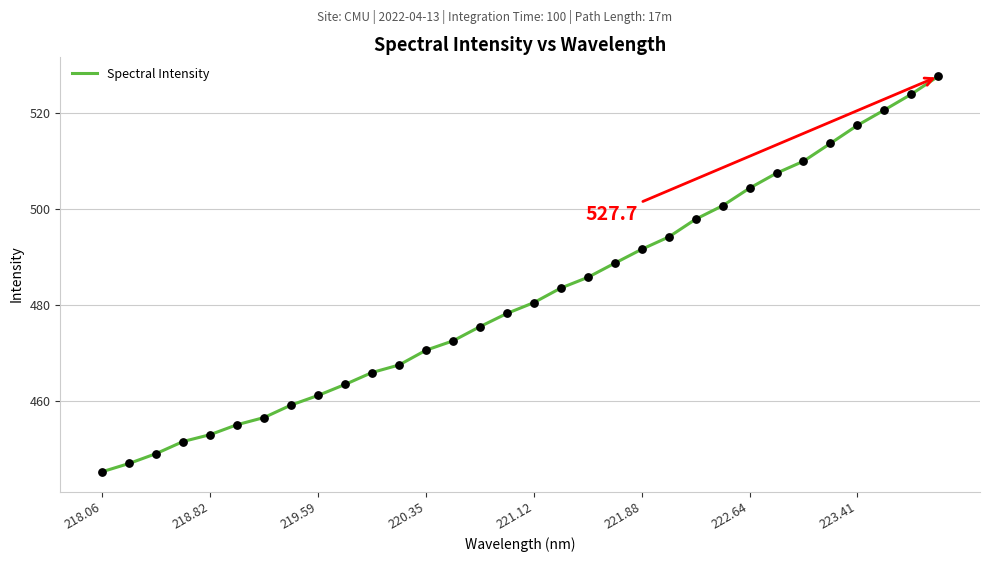

What is the minimum value shown in the chart?

445.4